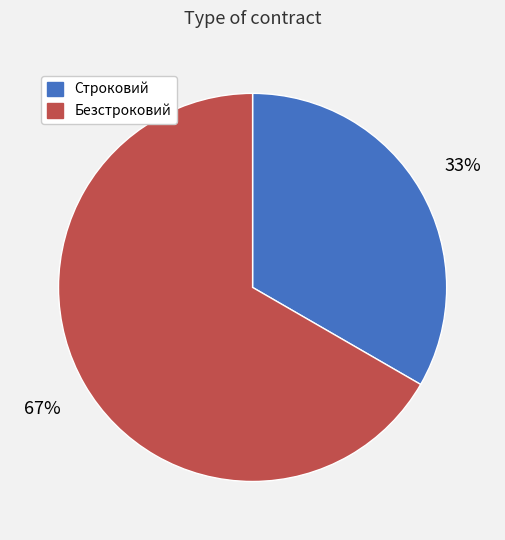

What is the largest slice in the pie chart?

Безстроковий